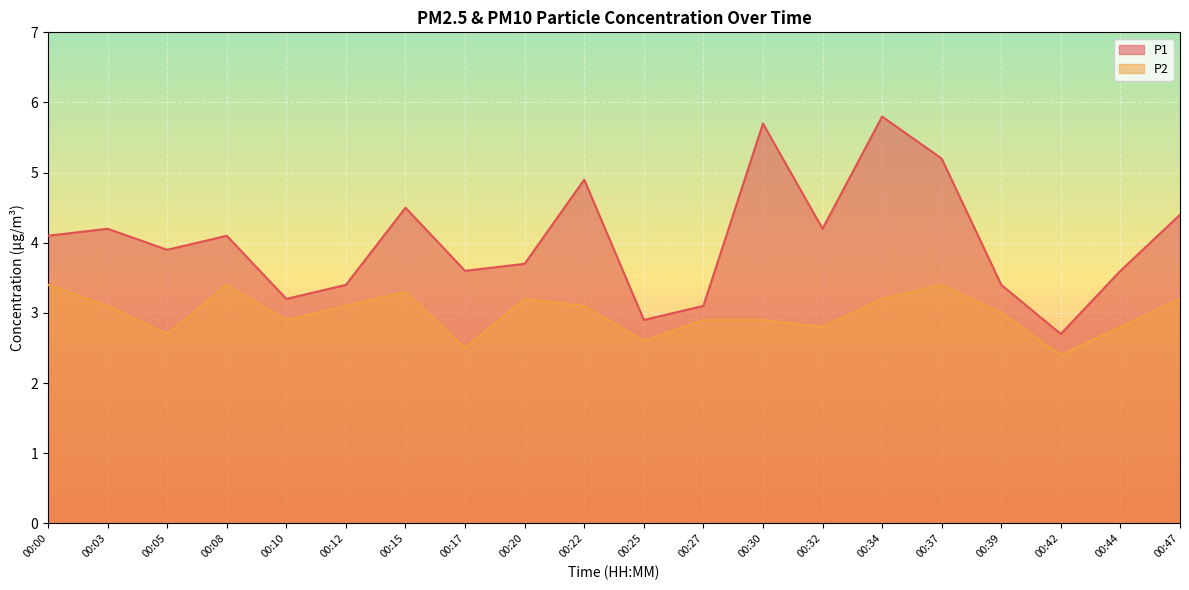

Reading left to right, what are all the values shown in this chart?

P1: 4.1	4.2	3.9	4.1	3.2	3.4	4.5	3.6	3.7	4.9	2.9	3.1	5.7	4.2	5.8	5.2	3.4	2.7	3.6	4.4
P2: 3.4	3.1	2.7	3.4	2.9	3.1	3.3	2.5	3.2	3.1	2.6	2.9	2.9	2.8	3.2	3.4	3.0	2.4	2.8	3.2